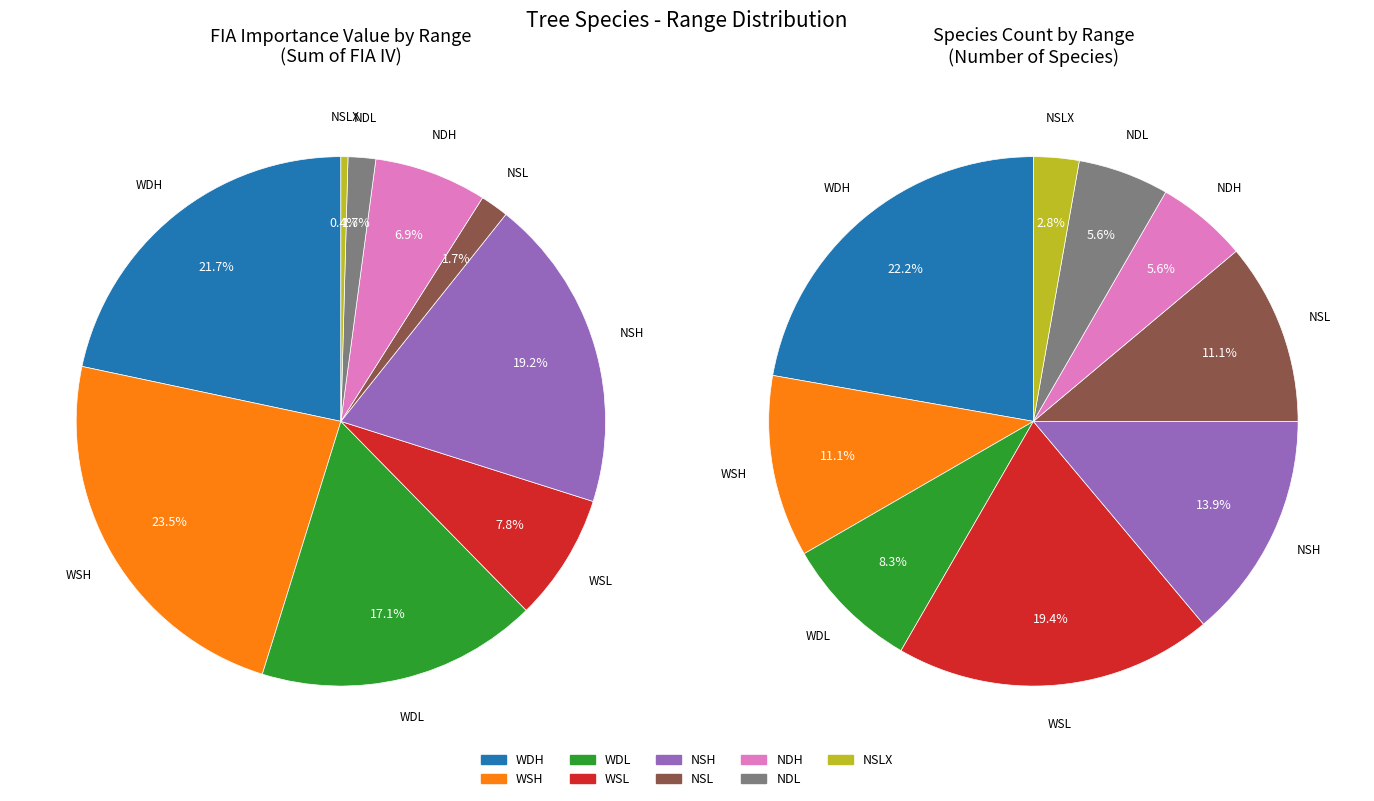

How many segments does this pie chart have?

9